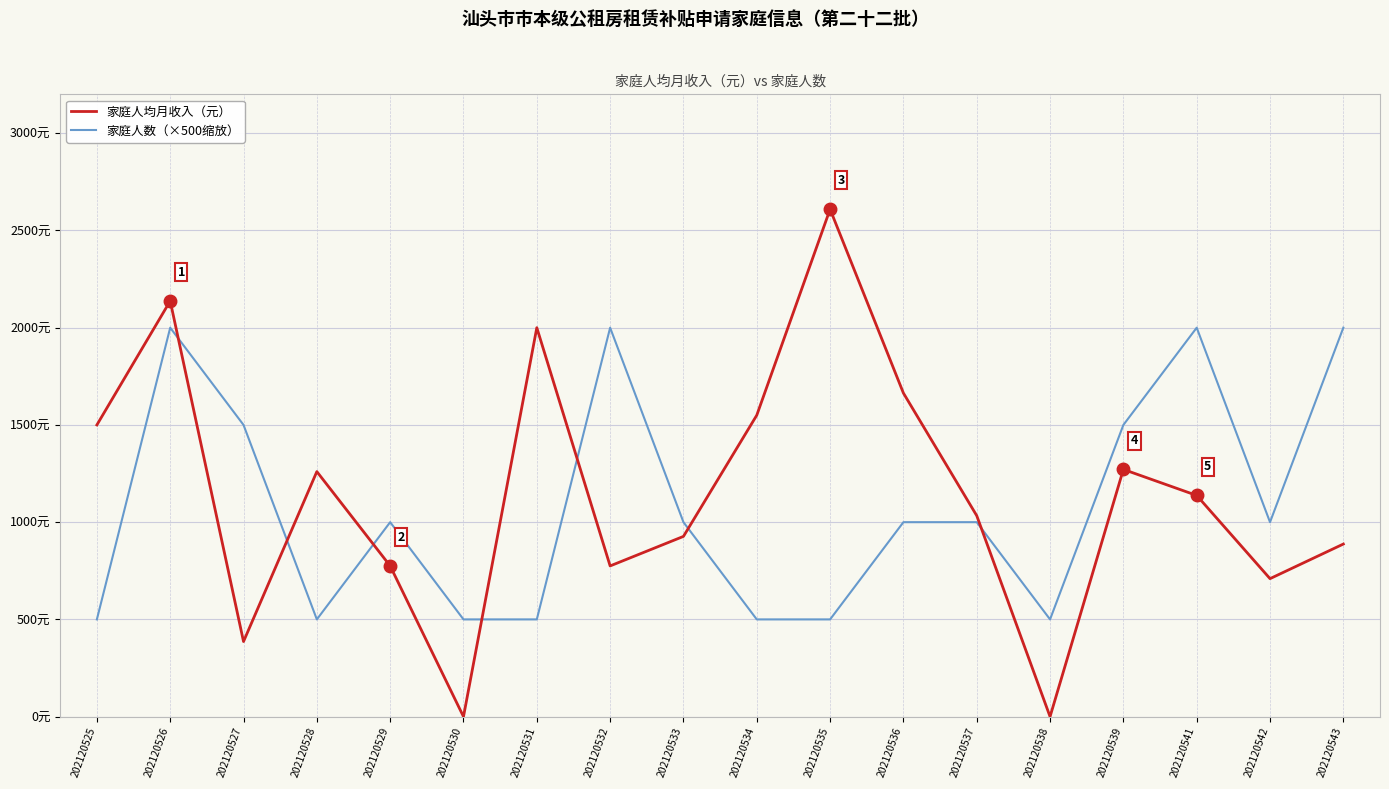

What are all the series names shown in the legend?

家庭人均月收入（元）, 家庭人数（×500缩放）